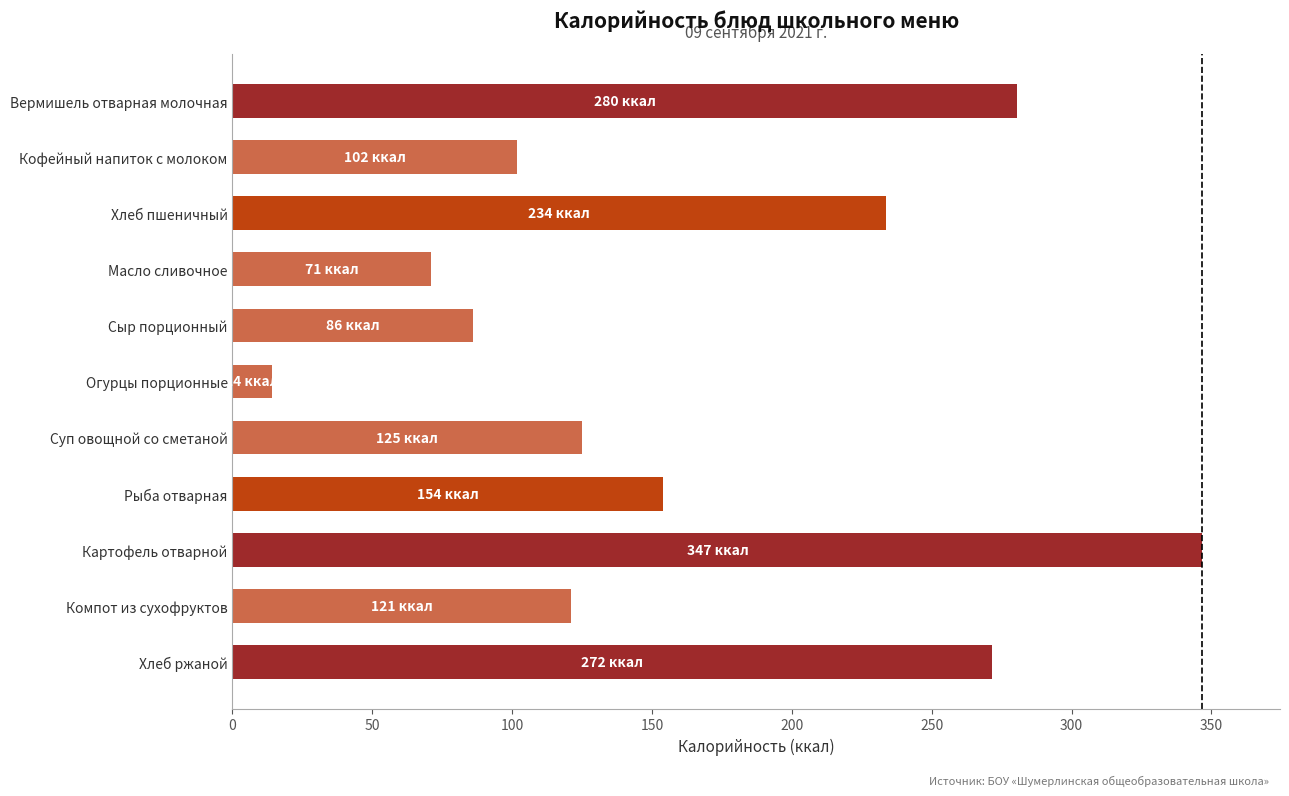

List the labels in order of value, smallest first.

Огурцы порционные, Масло сливочное, Сыр порционный, Кофейный напиток с молоком, Компот из сухофруктов, Суп овощной со сметаной, Рыба отварная, Хлеб пшеничный, Хлеб ржаной, Вермишель отварная молочная, Картофель отварной